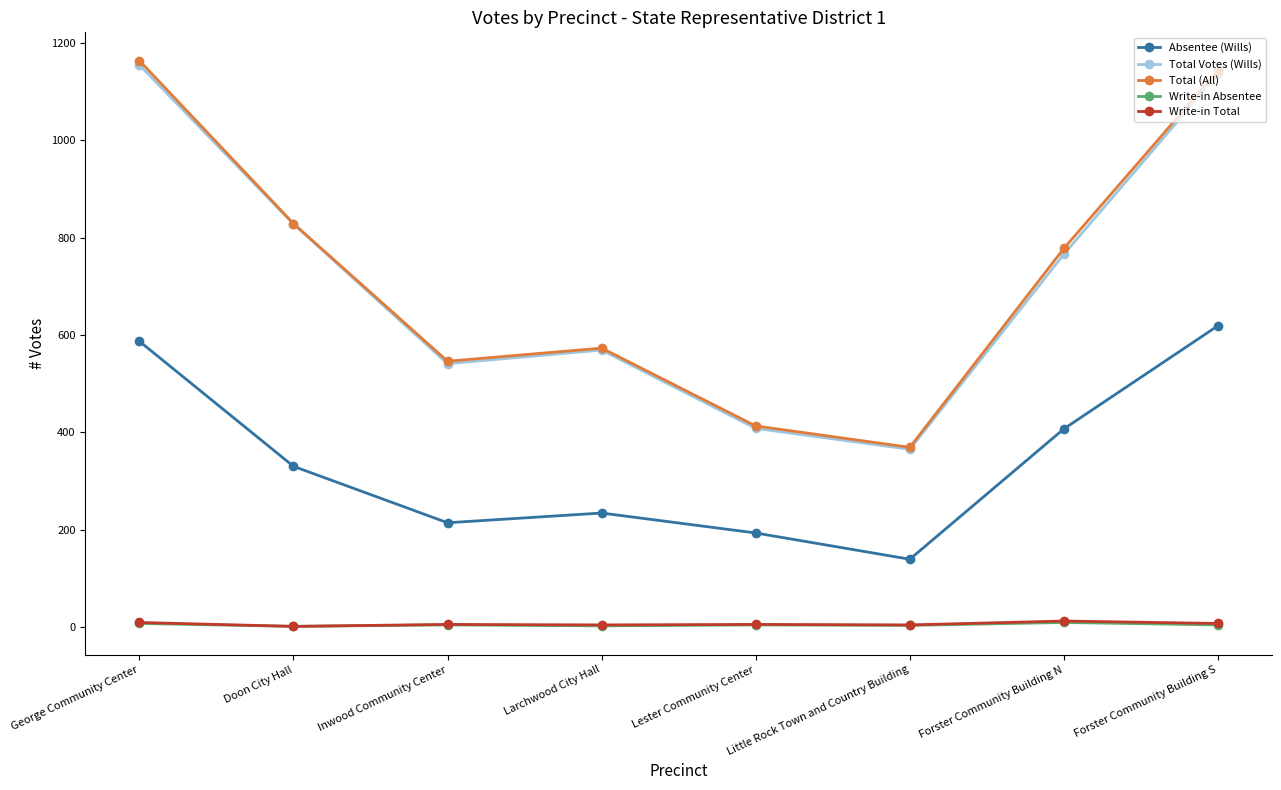

True or false: Write-in Absentee and Absentee (Wills) intersect in this chart.

False